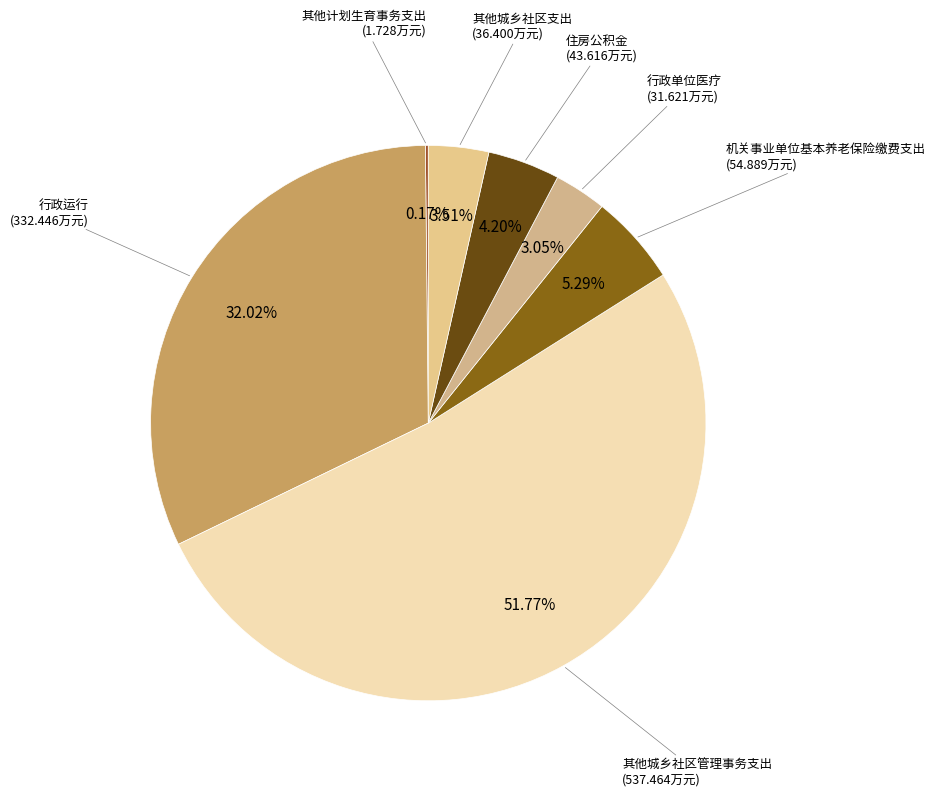

Is there a majority slice in this chart?

Yes